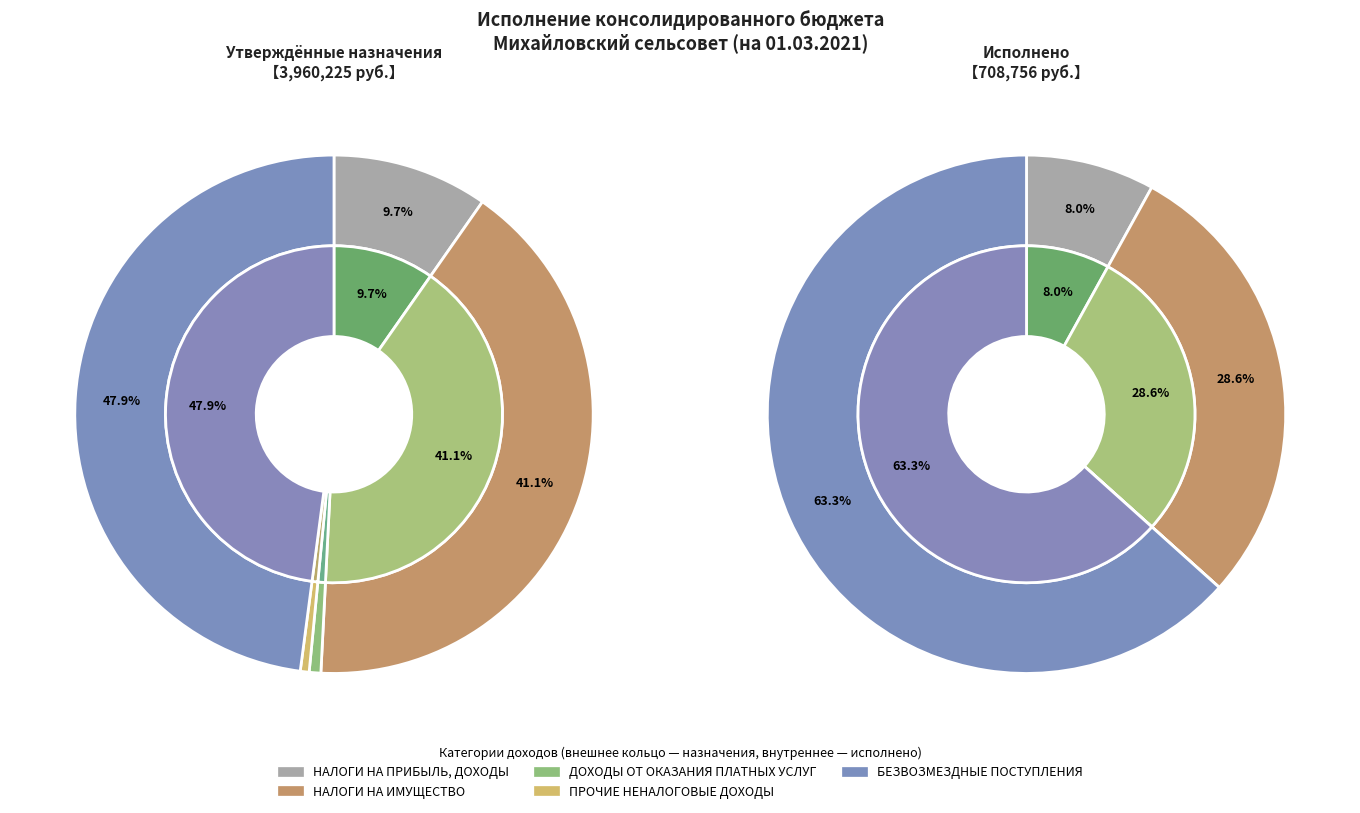

Which slice is the largest?

БЕЗВОЗМЕЗДНЫЕ ПОСТУПЛЕНИЯ